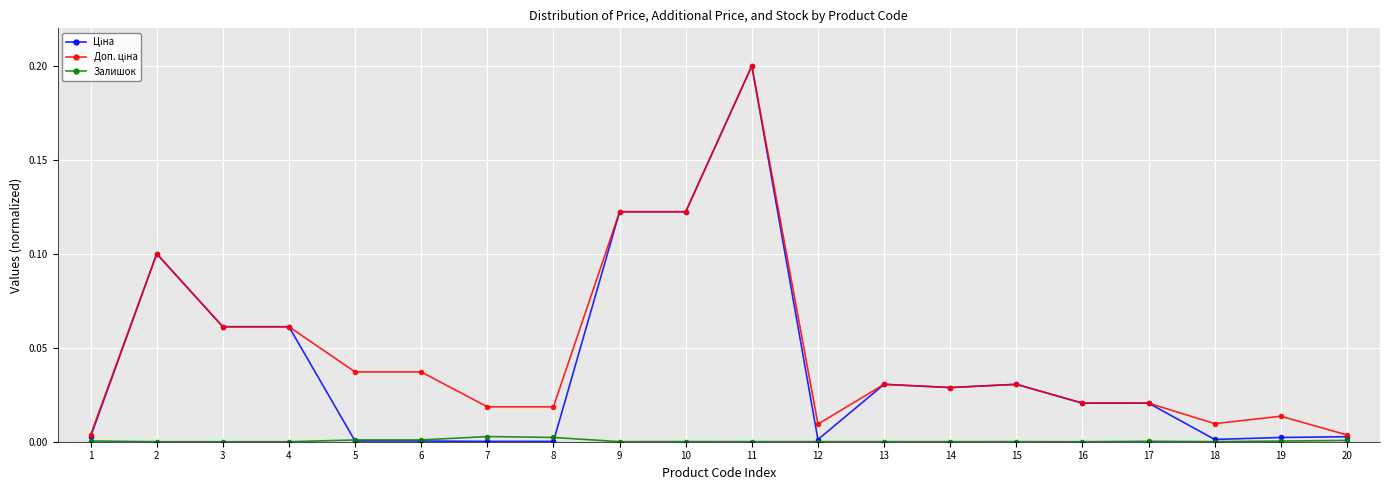

Which category has the highest value across all series?

11